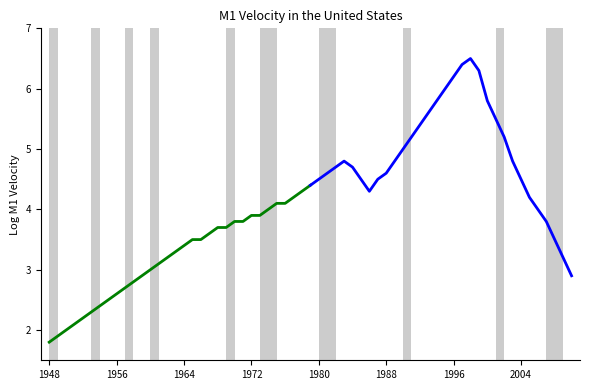

What is the minimum value shown in the chart?

1.8